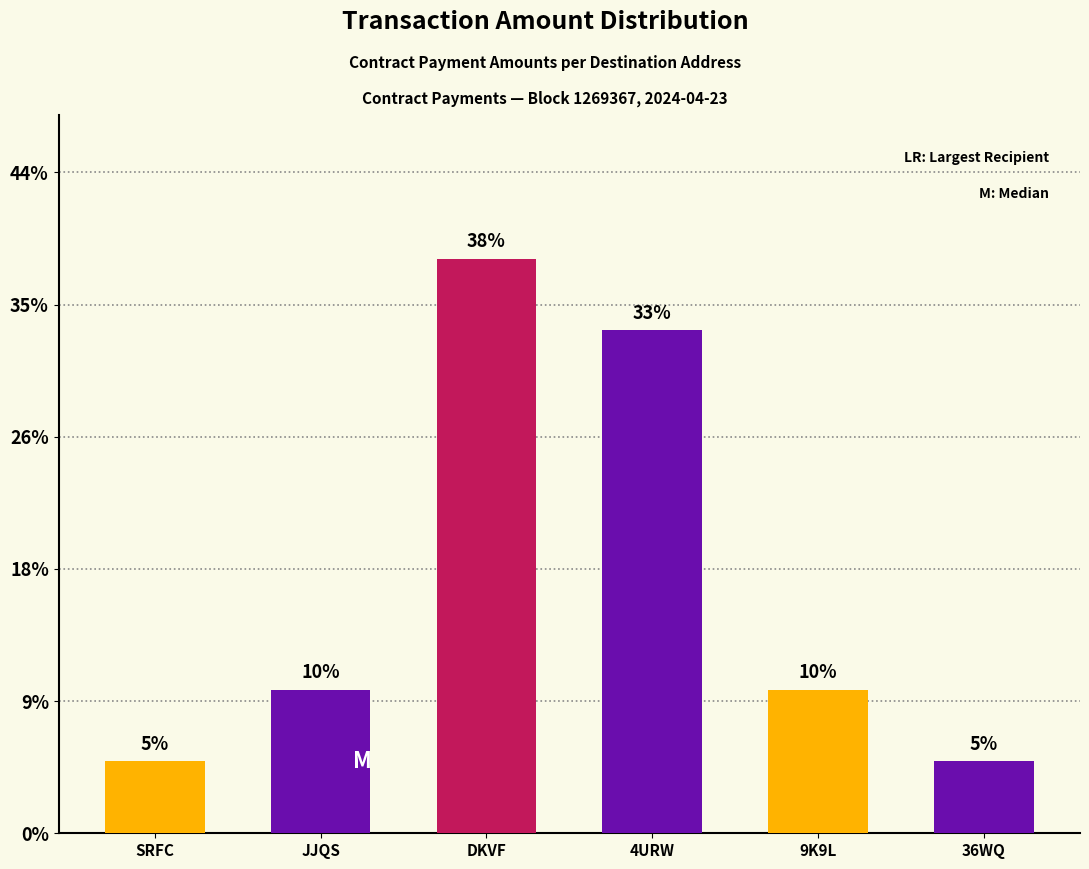

True or false: the data shows 16.1 at 4URW.

False